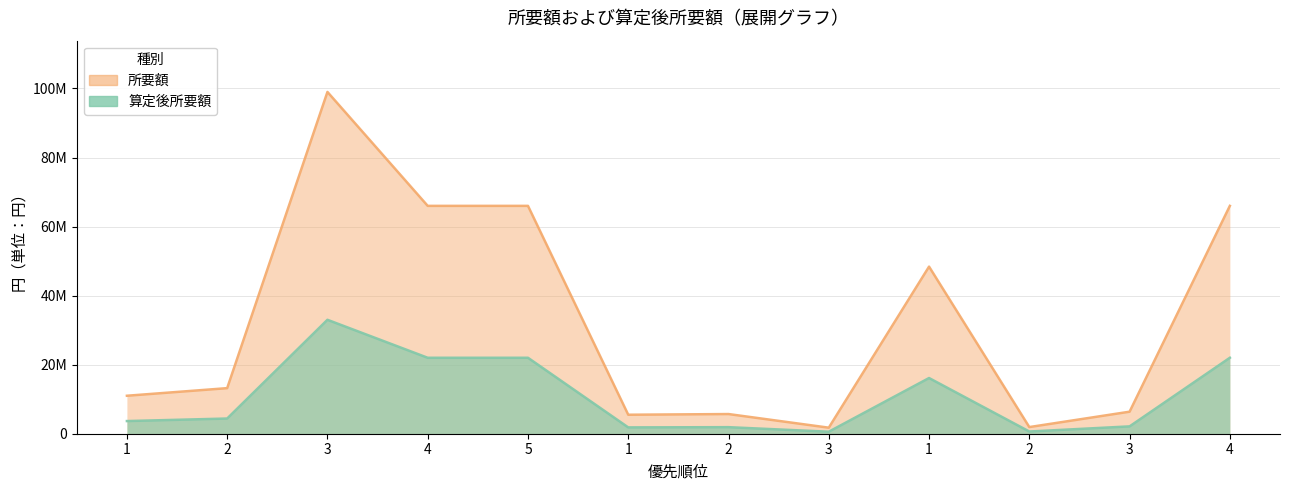

What is the total value across all series at 1?

14666000